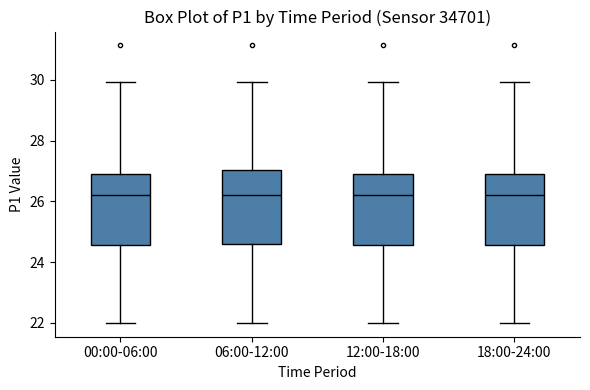

Reading left to right, read every box against the y-axis: the position of its median line, the range the box covers, and the ends of its whiskers. The values are not printed on the chart, so give them approximately, as read against the axis.

00:00-06:00: median 26.2, box 24.6 to 27.0, whiskers 22.0 to 30.0
06:00-12:00: median 26.2, box 24.6 to 27.0, whiskers 22.0 to 30.0
12:00-18:00: median 26.2, box 24.6 to 27.0, whiskers 22.0 to 30.0
18:00-24:00: median 26.2, box 24.6 to 27.0, whiskers 22.0 to 30.0